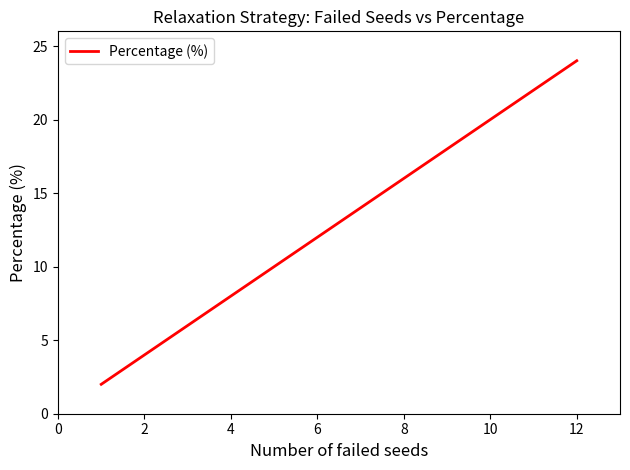

How many values exceed 12?

1